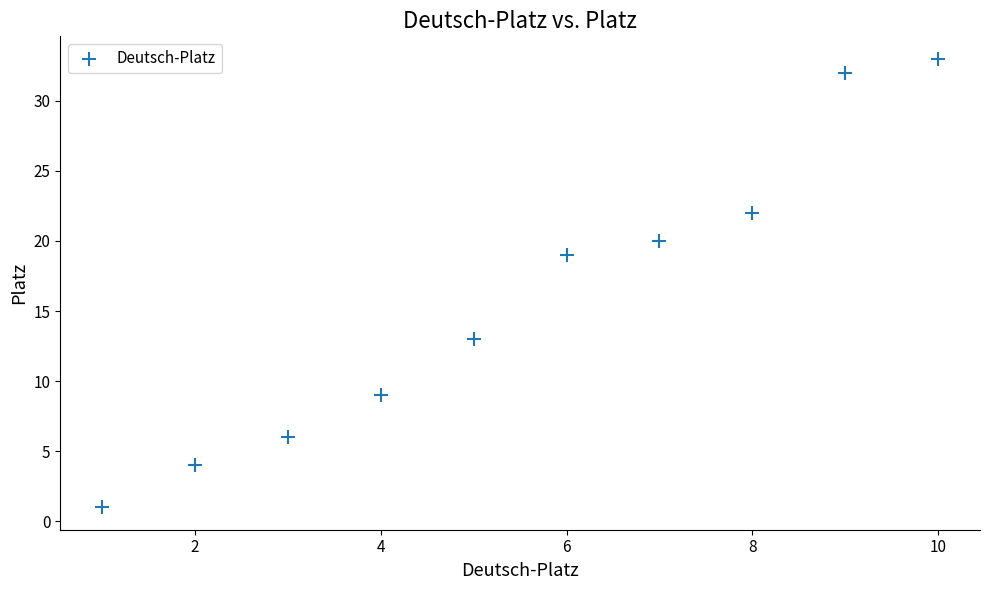

What is the range of Y values (max minus min)?

32